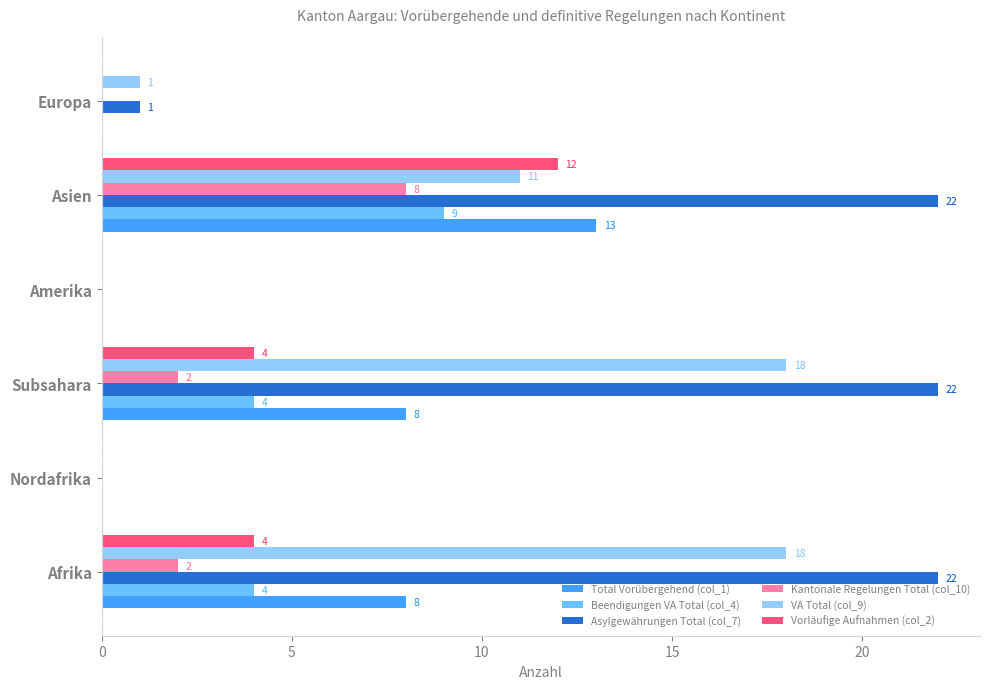

What is the maximum value for VA Total (col_9)?

18